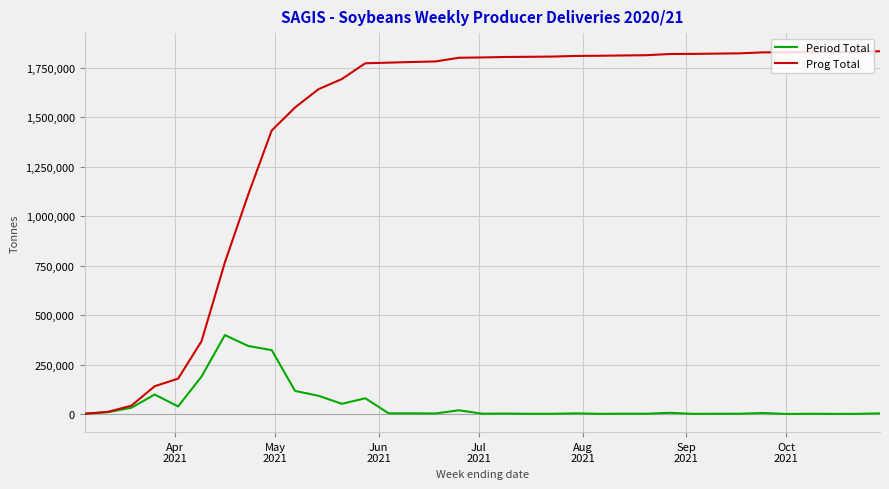

Which series has the largest range (max minus min)?

Prog Total